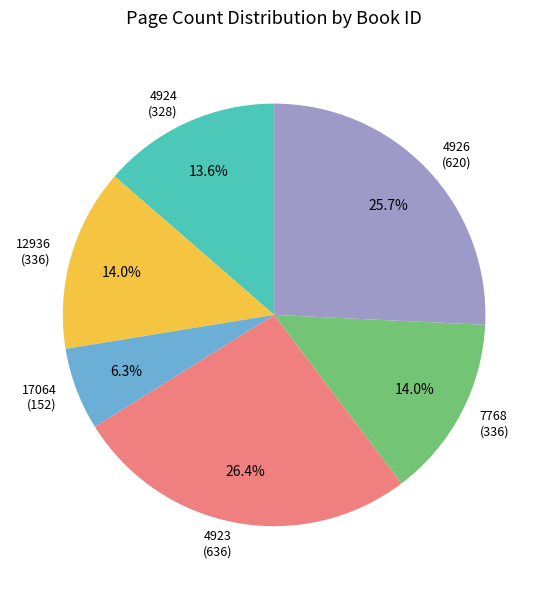

Which category has the biggest portion of the pie?

4923